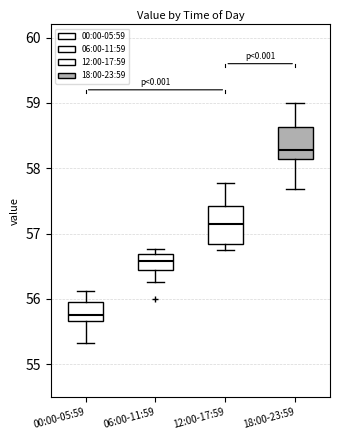

Which box's median line is the lowest?

00:00-05:59